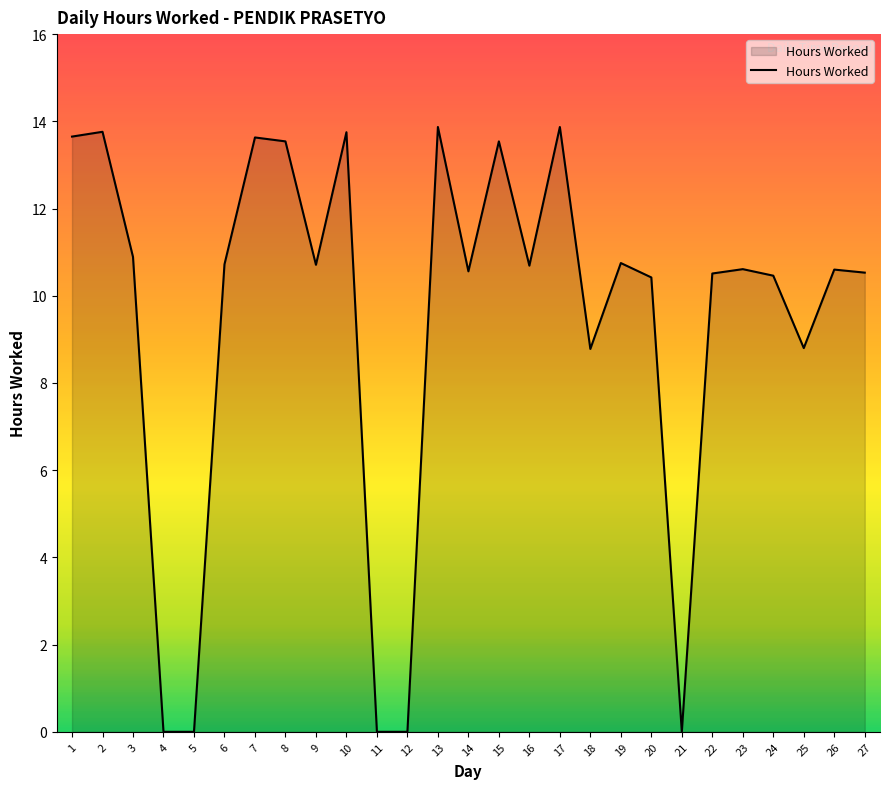

Is it true that the value at 24 is 10.5?

True